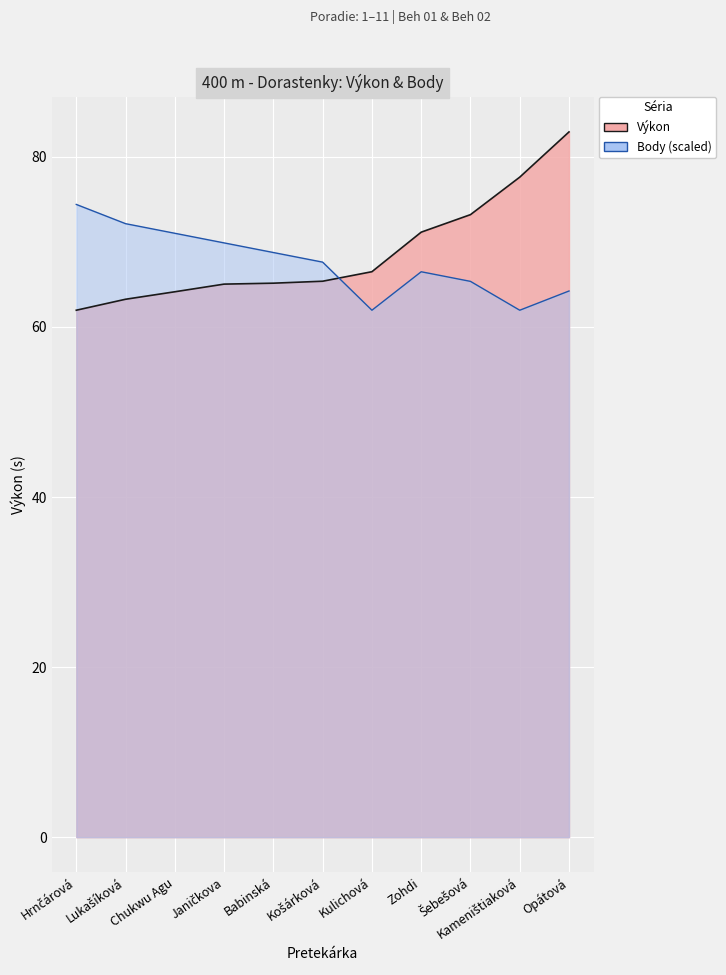

What is the total value across all series at Šebešová?

138.6